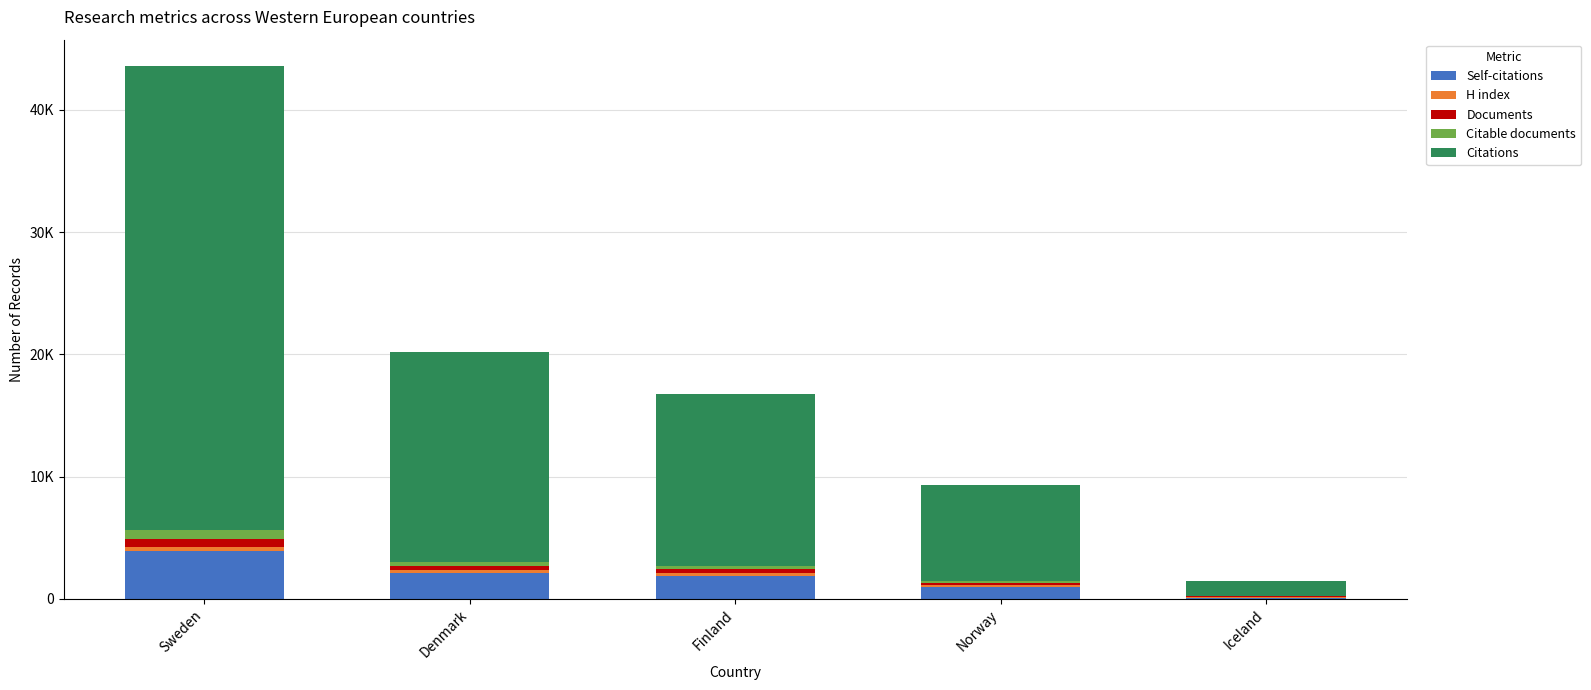

What is the label of the 3rd bar from the right?

Finland